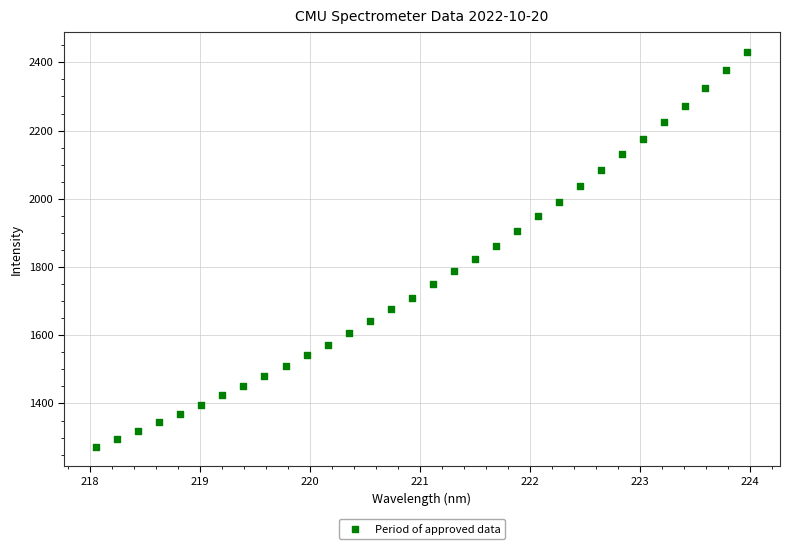

What is the range of X values (max minus min)?

5.9